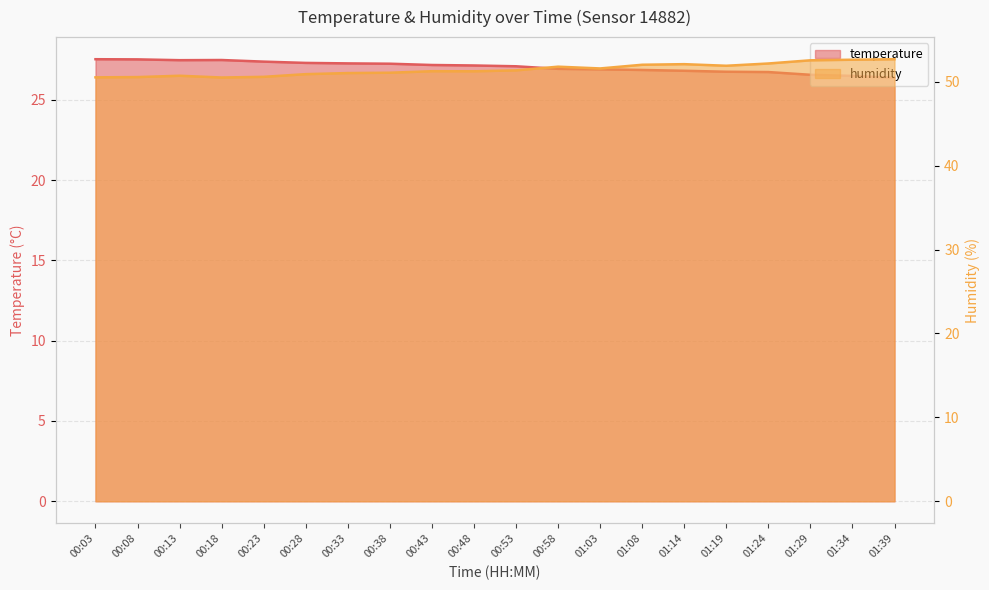

What are all the series names shown in the legend?

temperature, humidity